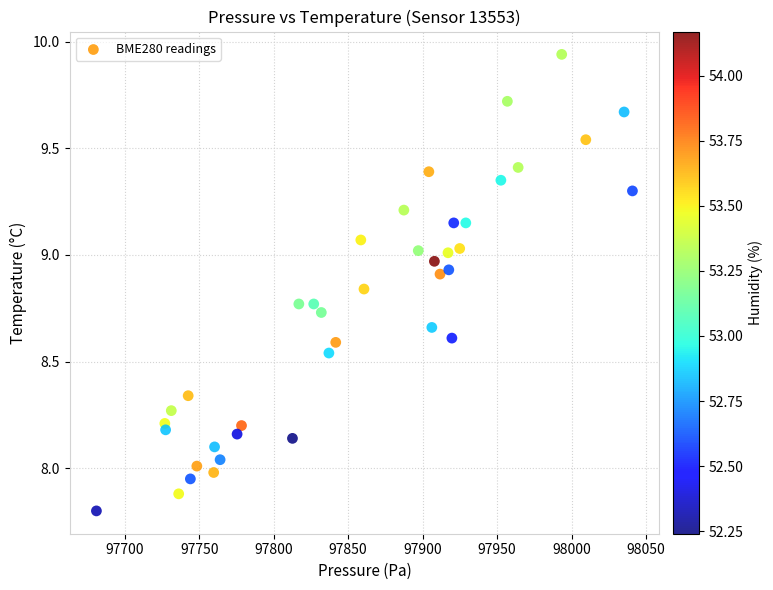

What is the range of X values (max minus min)?

360.0